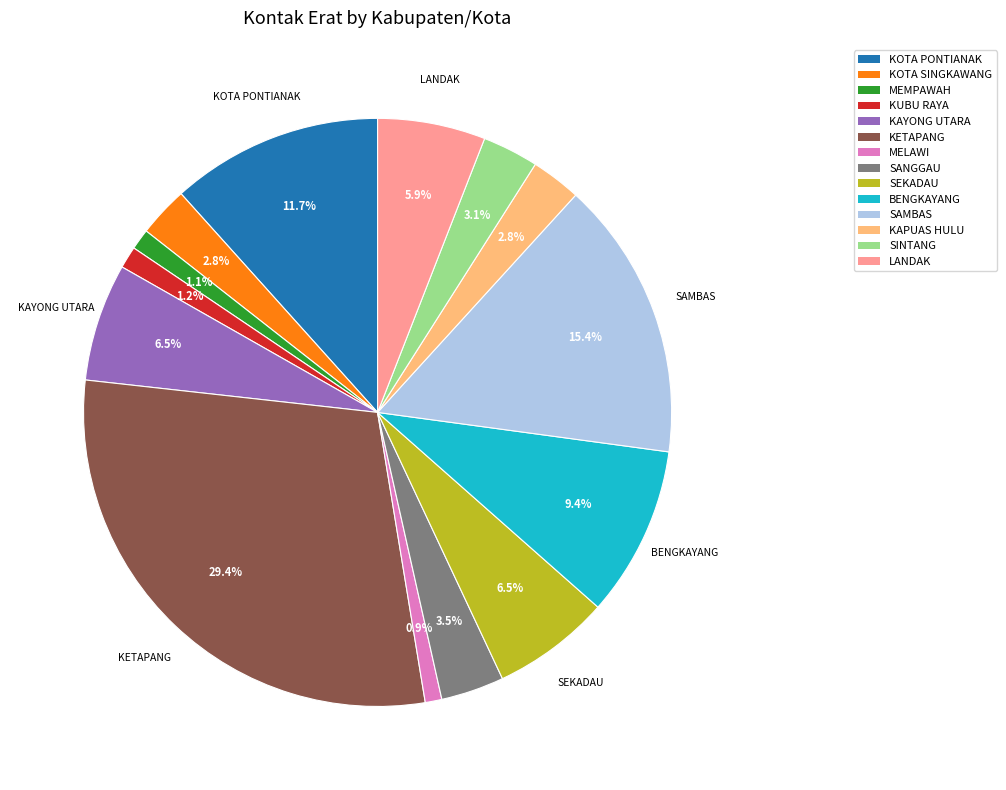

Approximately how many times larger is the value at MELAWI compared to SAMBAS?

0.1